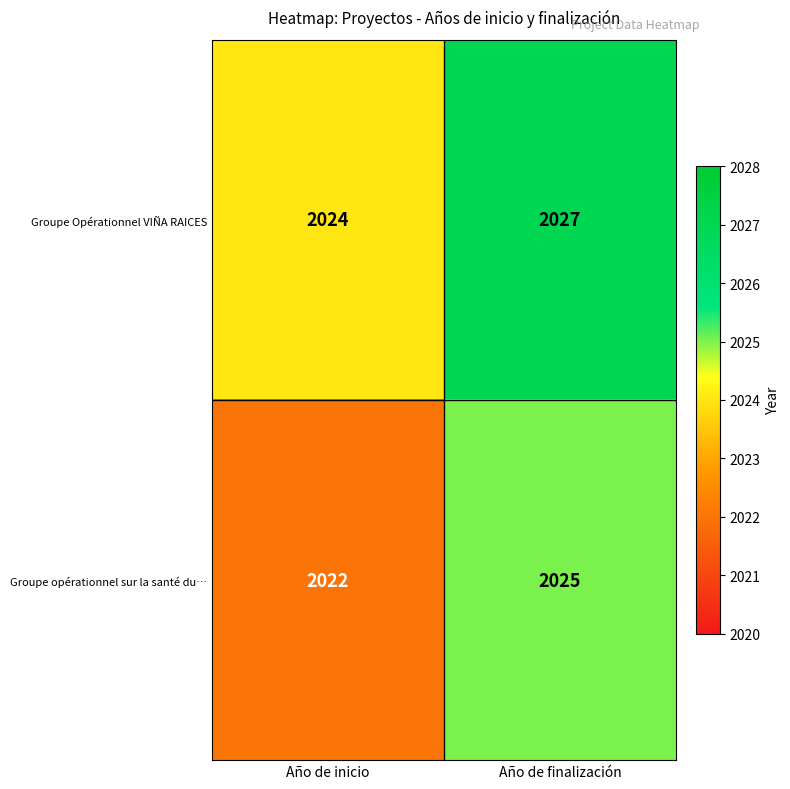

At which category is the sum across all series the highest?

Año de finalización